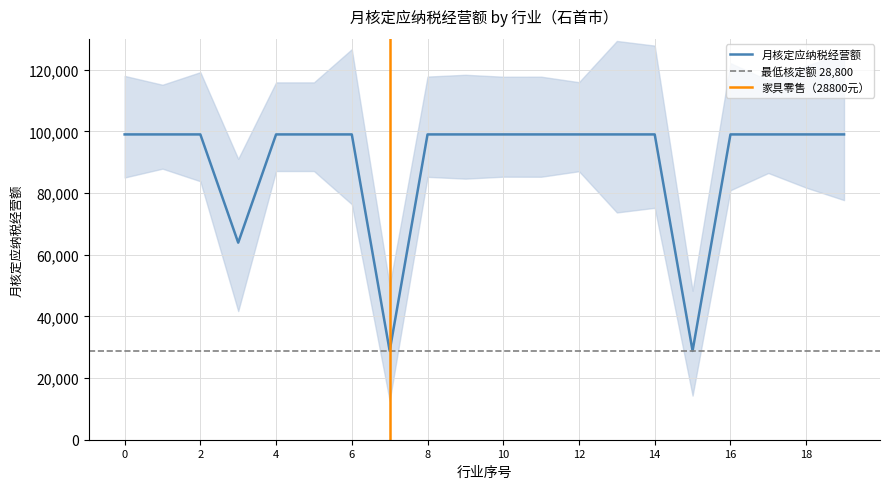

List the labels in order of 月核定应纳税额合计 value, largest first.

28800, 99000